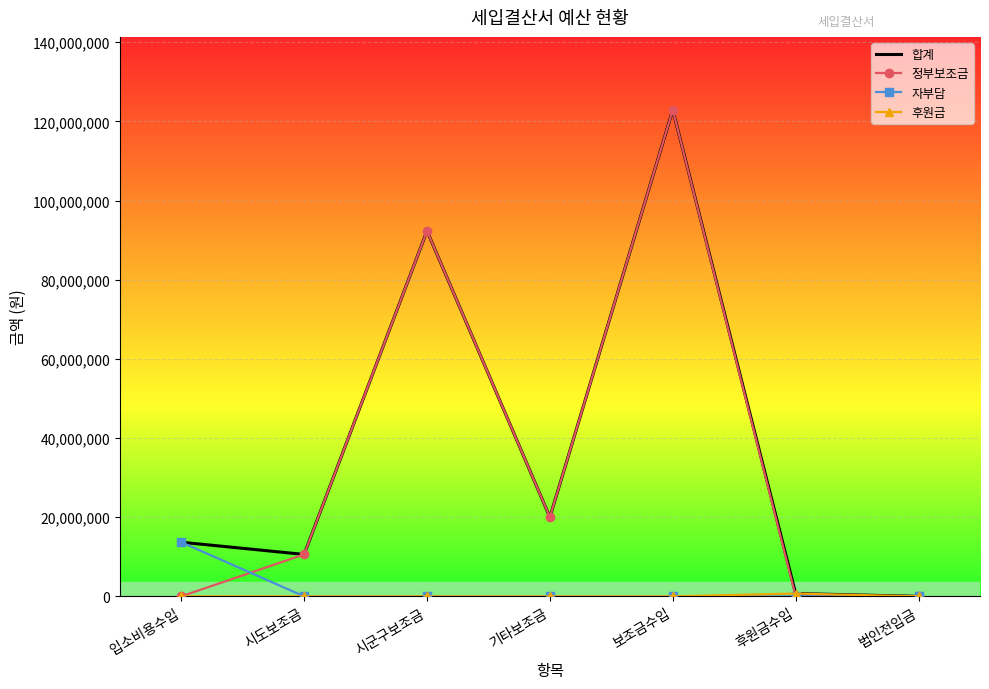

What is the difference between the highest and lowest values at 보조금수입?

122913000